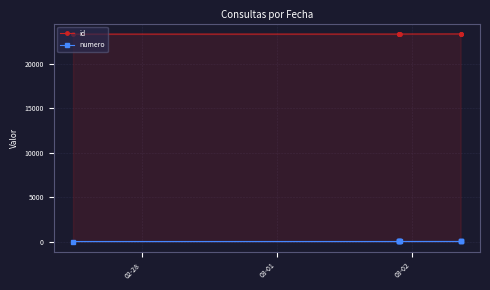

Which series has the largest total across all categories?

id